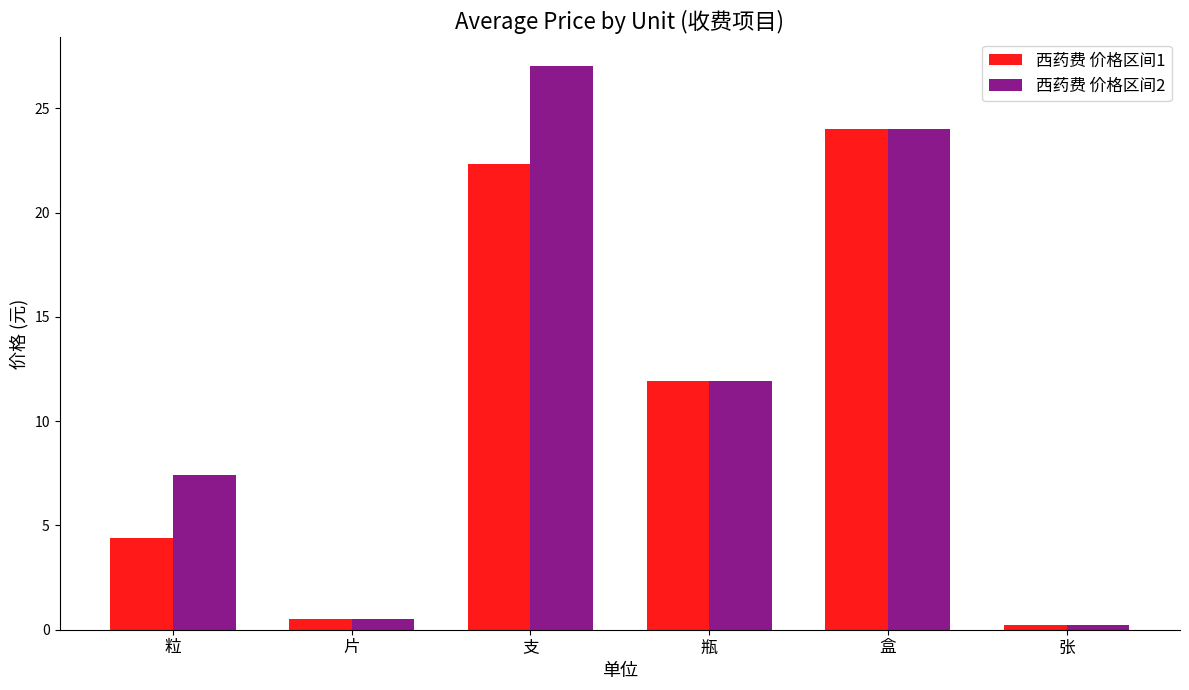

What is the difference between the 西药费 价格区间1 values at 支 and 片?

21.8